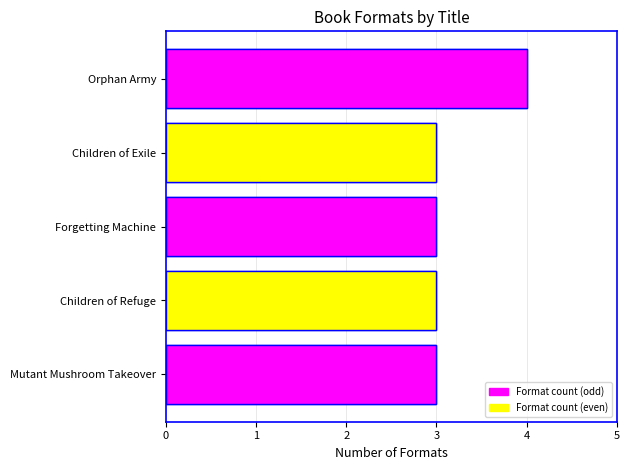

What is the greatest value displayed?

4